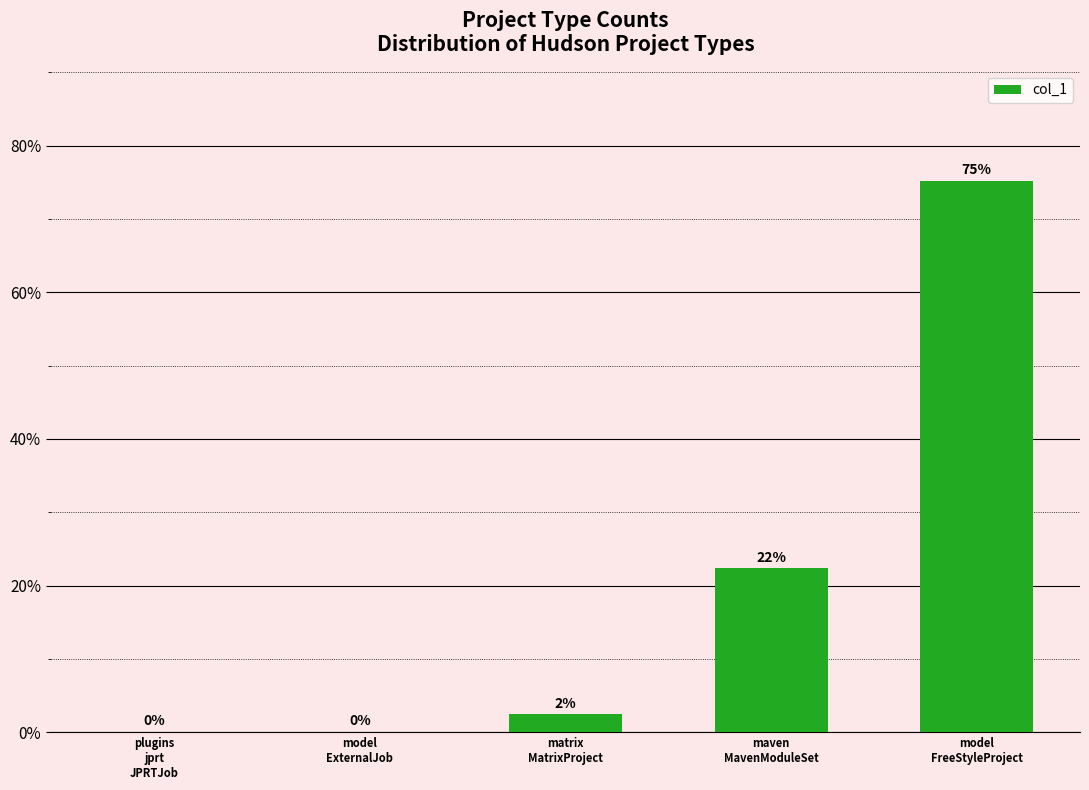

What is the greatest value displayed?

75.2